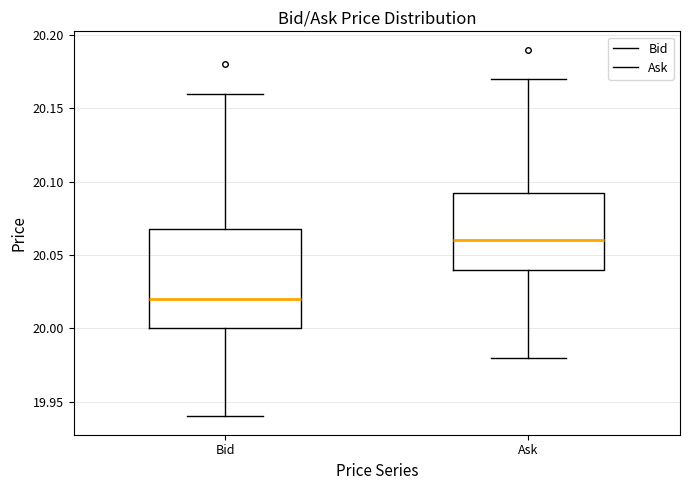

Which box is the tallest, from its lower edge to its upper edge?

Bid